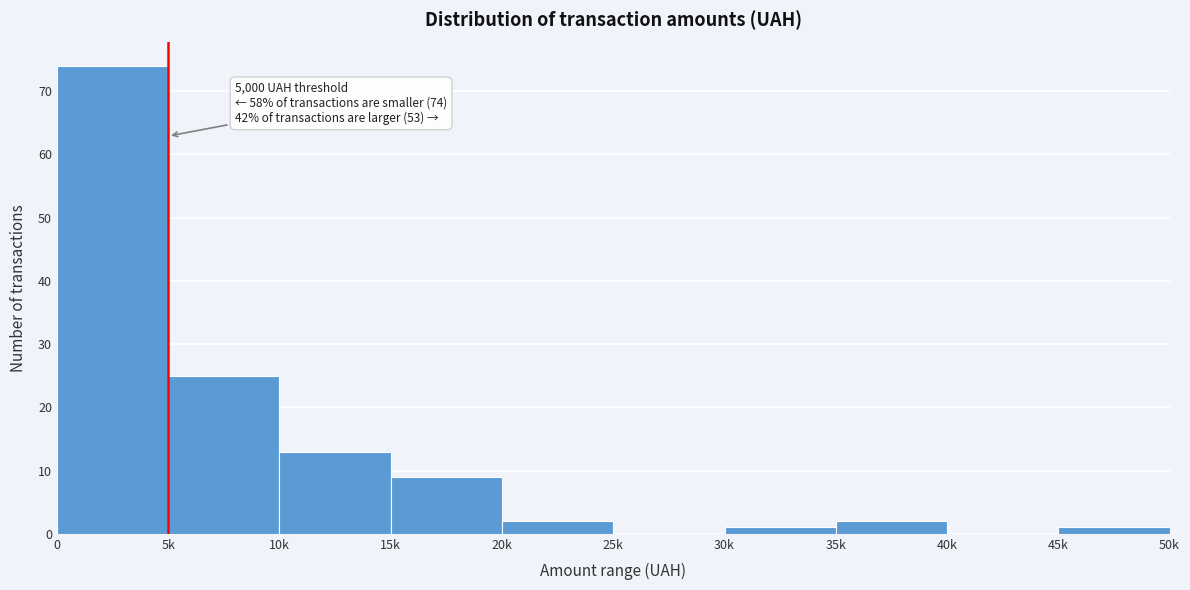

Reading left to right, extract all data points from this chart.

0=74	5k=25	10k=13	15k=9	20k=2	25k=0	30k=1	35k=2	40k=0	45k=1